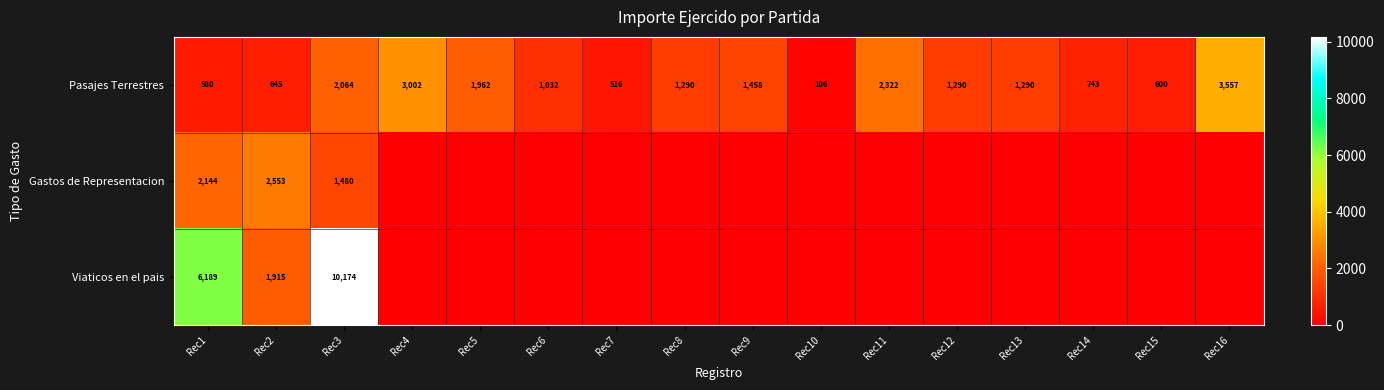

The Pasajes Terrestres series shows 903 at Rec2. True or false?

False